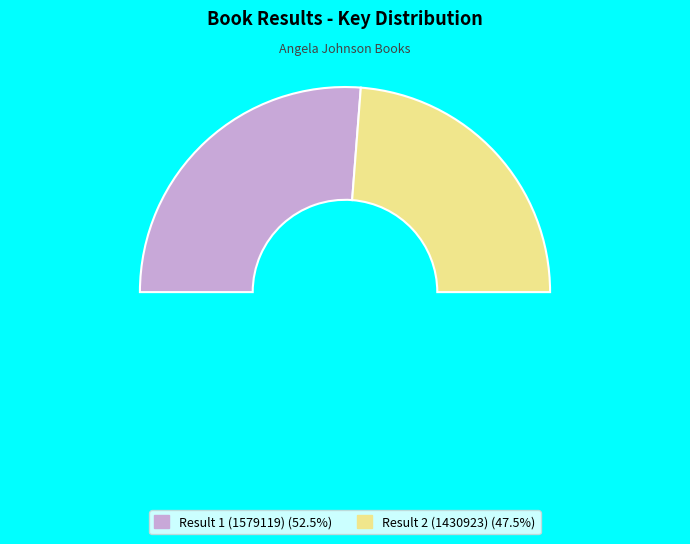

To the nearest percent, what portion does Result 2 (1430923) represent?

48%